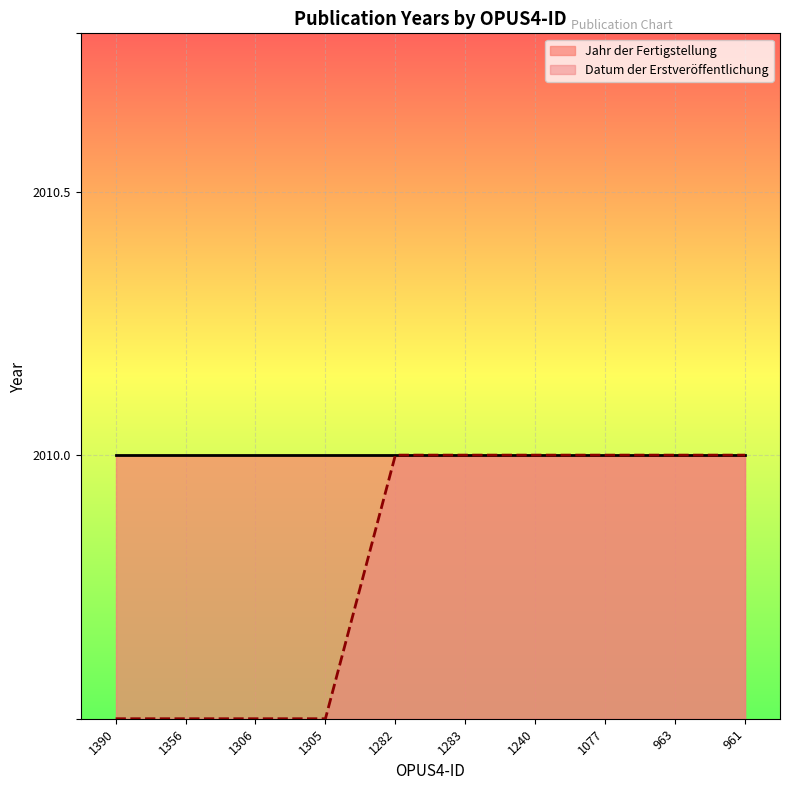

Reading right to left, transcribe all the data shown in this chart.

2010.0	2010.0	2010.0	2010.0	2010.0	2010.0	2009.5	2009.5	2009.5	2009.5